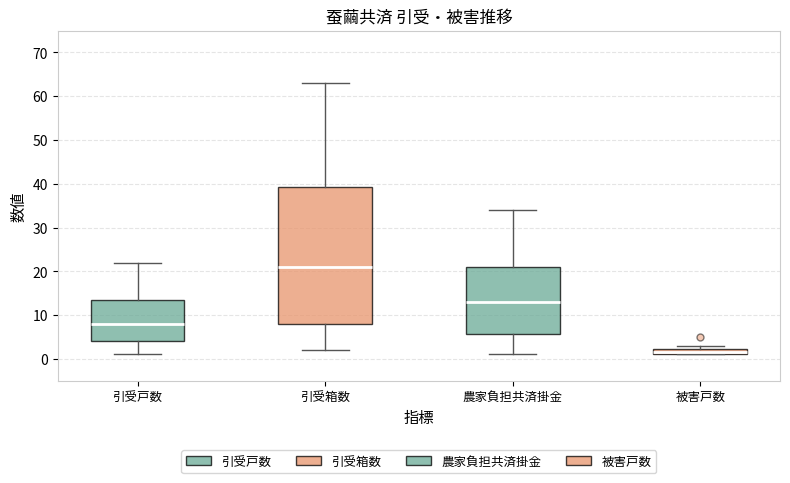

Which box's median line is the highest?

引受箱数